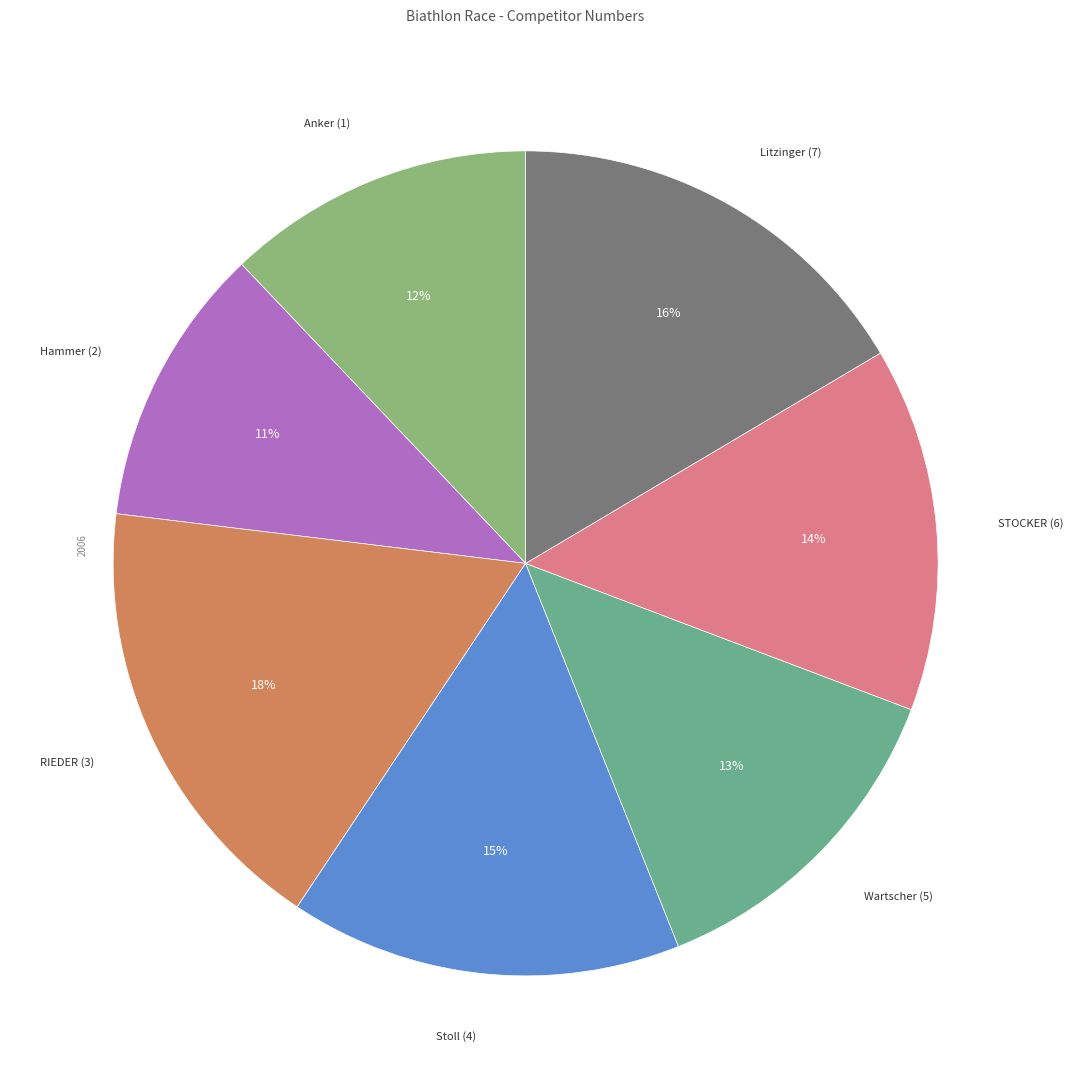

To the nearest percent, what portion does Stoll (4) represent?

15%